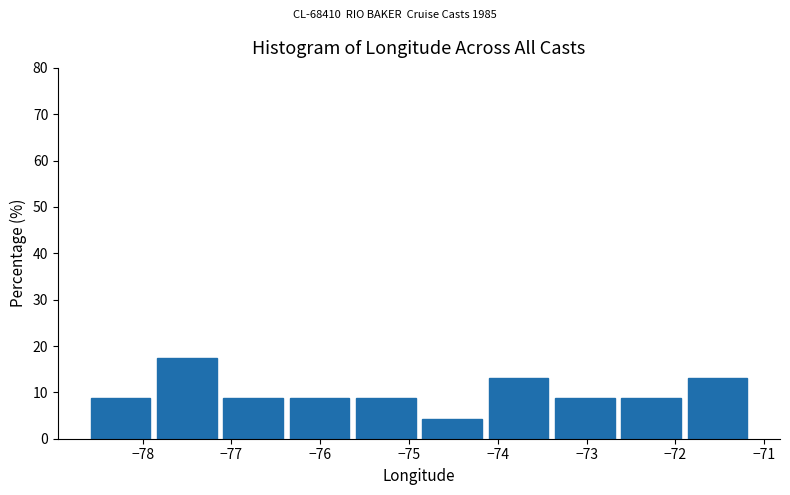

Which range on the x-axis has the tallest bar?

-77.8 to -77.1